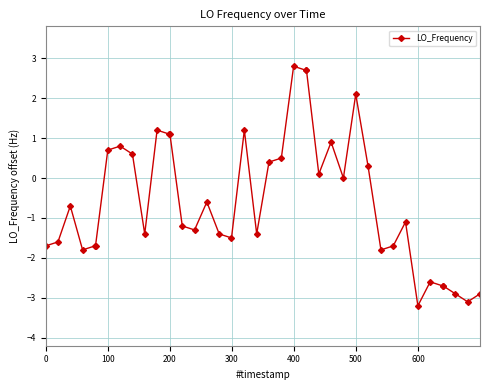

True or false: the data has more than 1 interior local peaks.

True